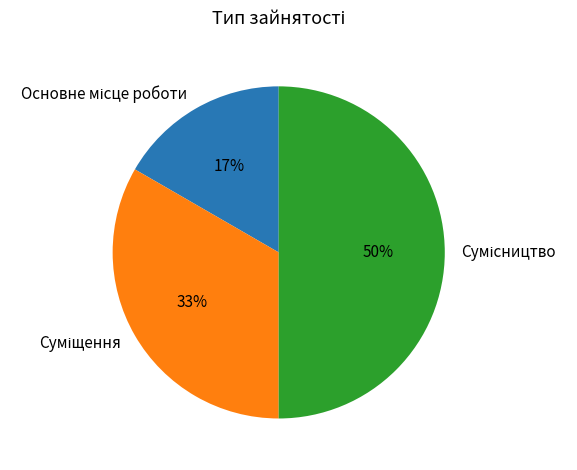

To the nearest percent, what is the difference between the largest and smallest slice percentages?

33%